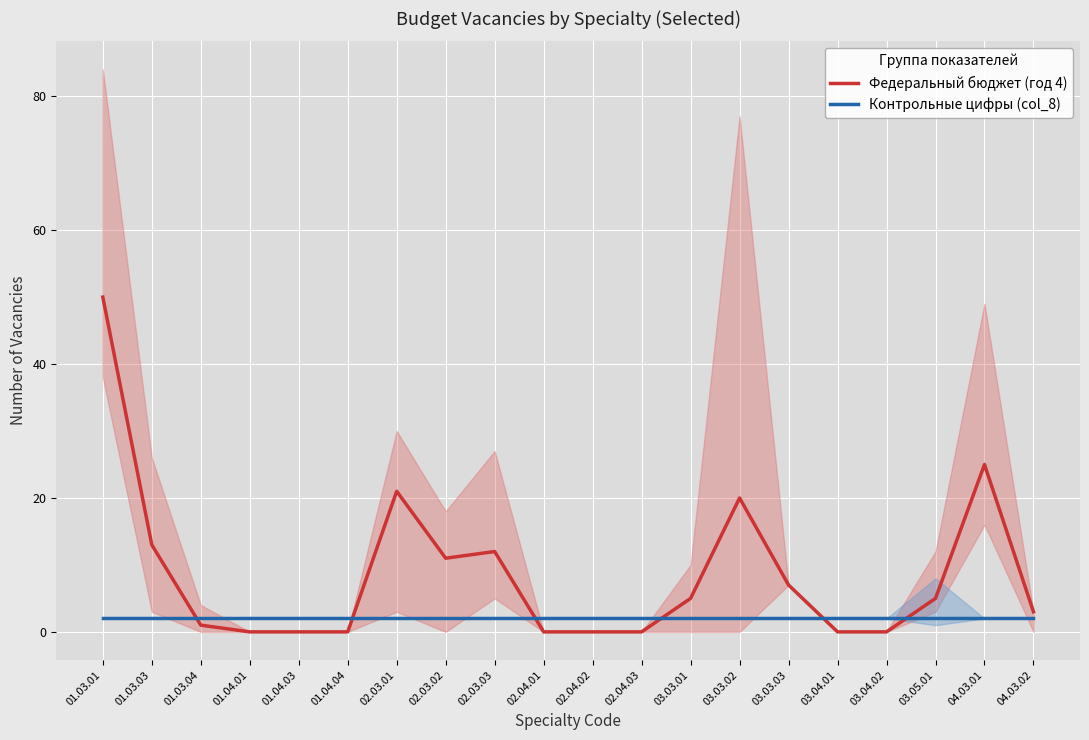

Which series has the largest total across all categories?

Федеральный бюджет (год 4)